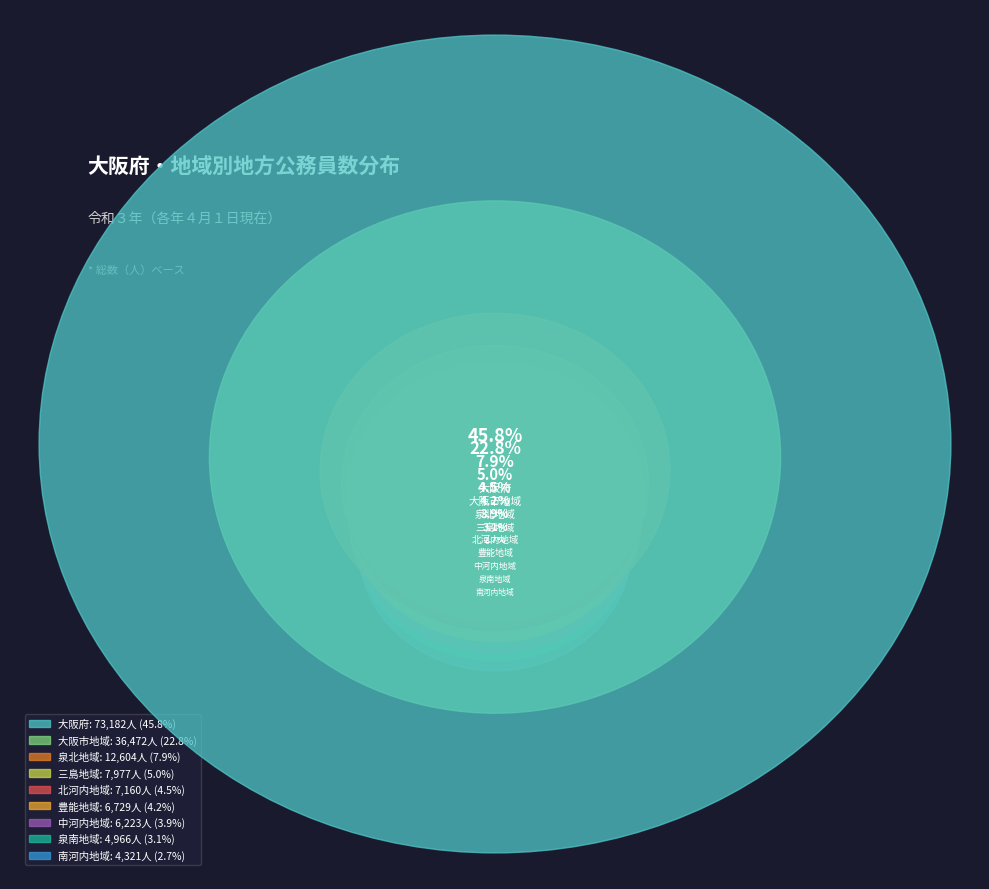

To the nearest percent, what percentage of the pie is 泉北地域?

8%